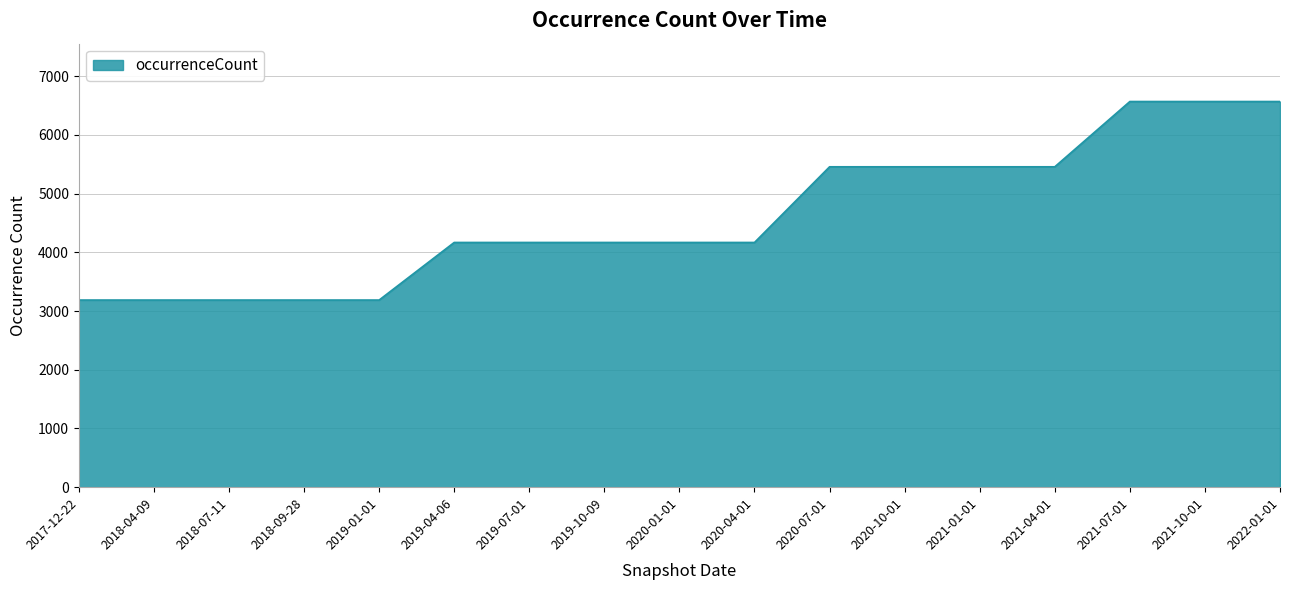

What is the difference between the maximum and minimum values?

3382